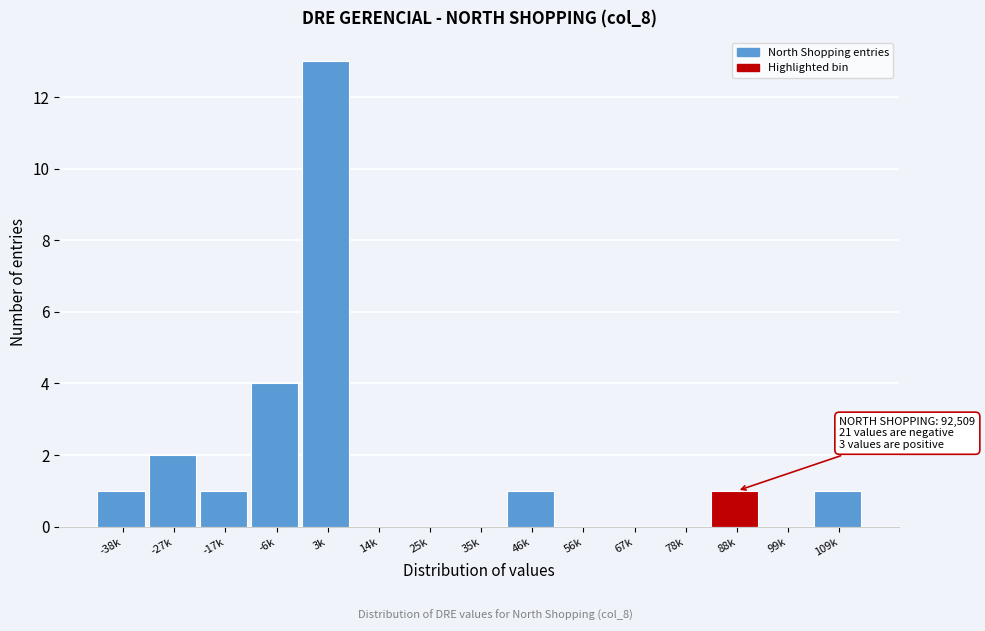

Reading right to left, what are all the values shown in this chart?

109k=1	99k=0	88k=1	78k=0	67k=0	56k=0	46k=1	35k=0	25k=0	14k=0	3k=13	-6k=4	-17k=1	-27k=2	-38k=1